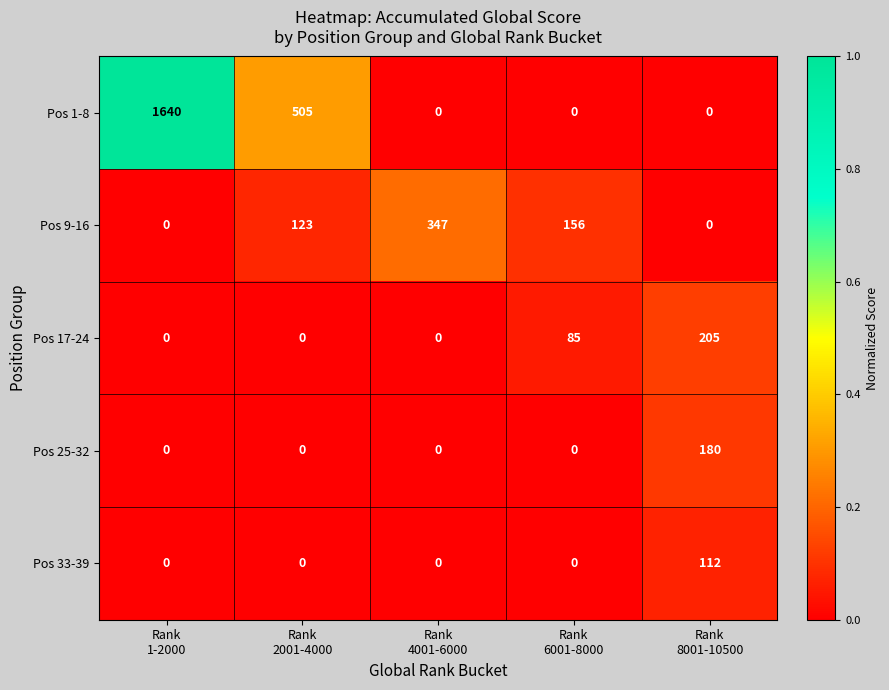

Which series has the largest total across all categories?

Pos 1-8